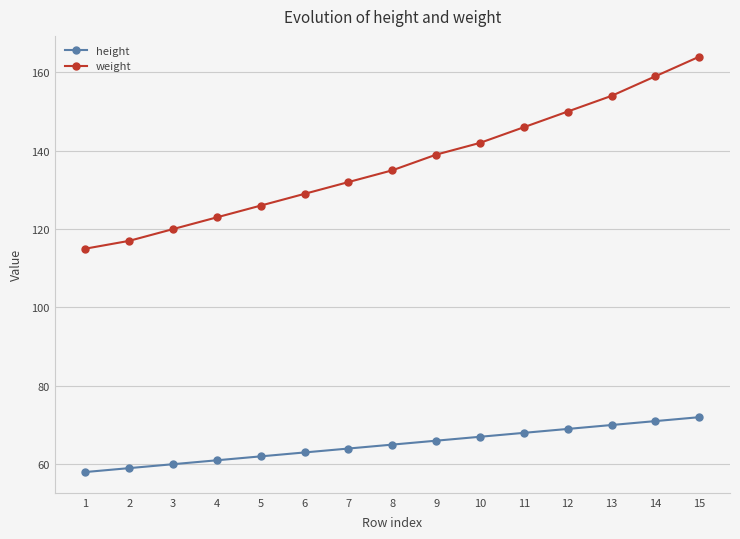

True or false: height and weight cross at least once.

False